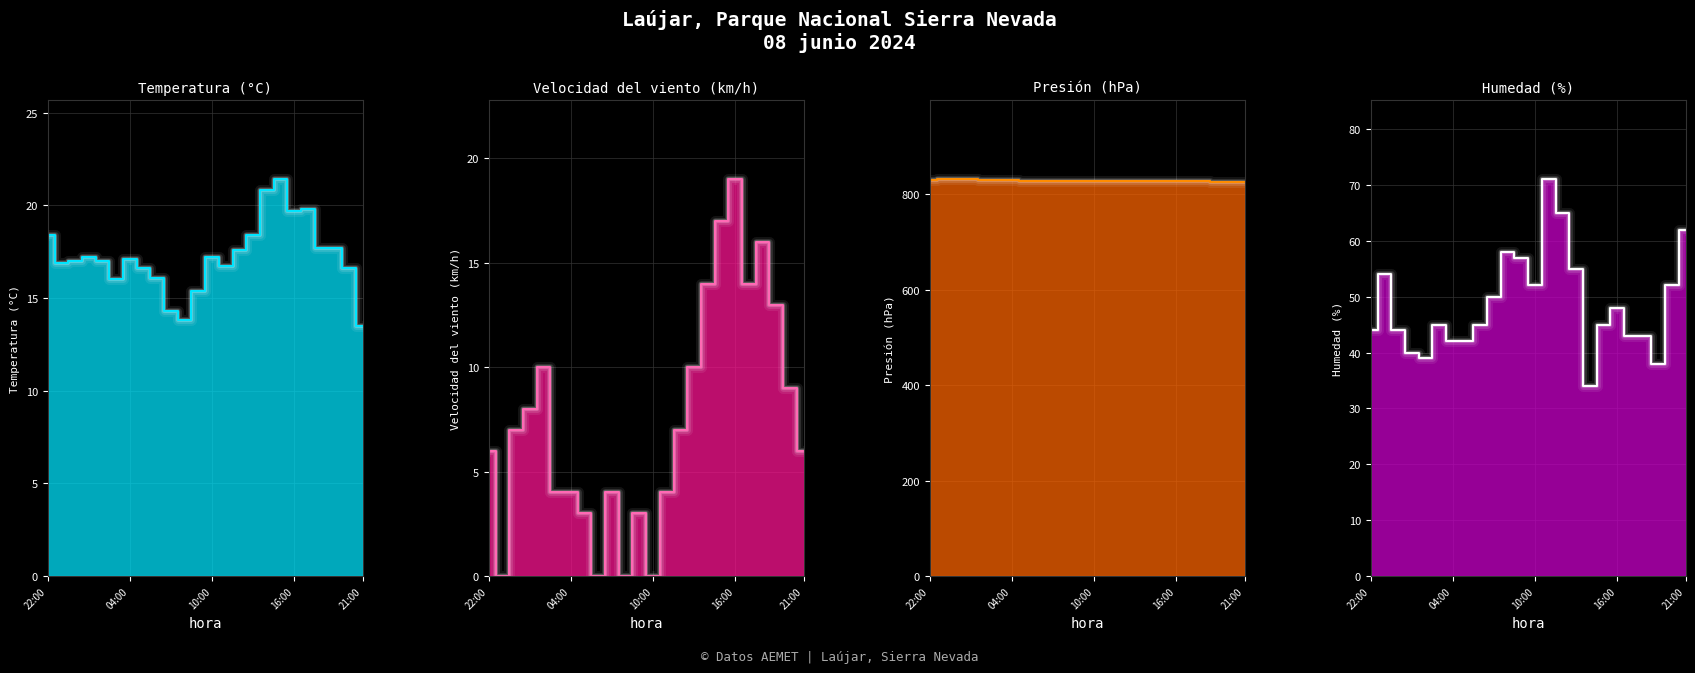

At which category is the sum across all series the highest?

11:00